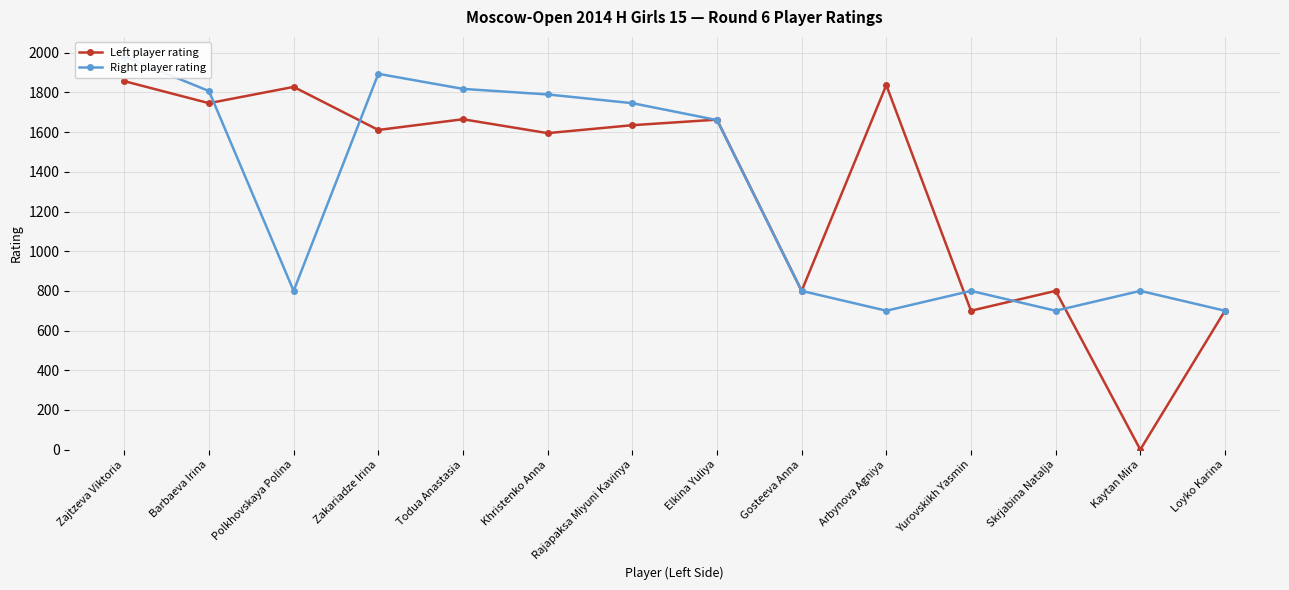

What is the label of the 6th point from the left?

Khristenko Anna